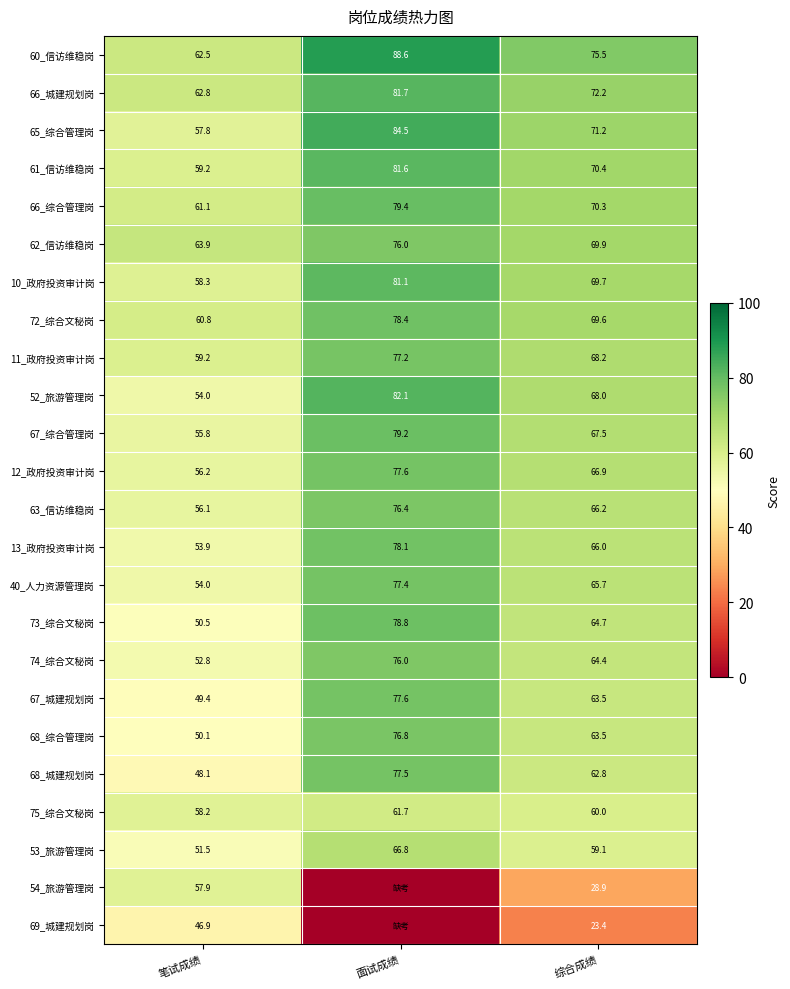

What is the total value across all series at 综合成绩?

1527.6